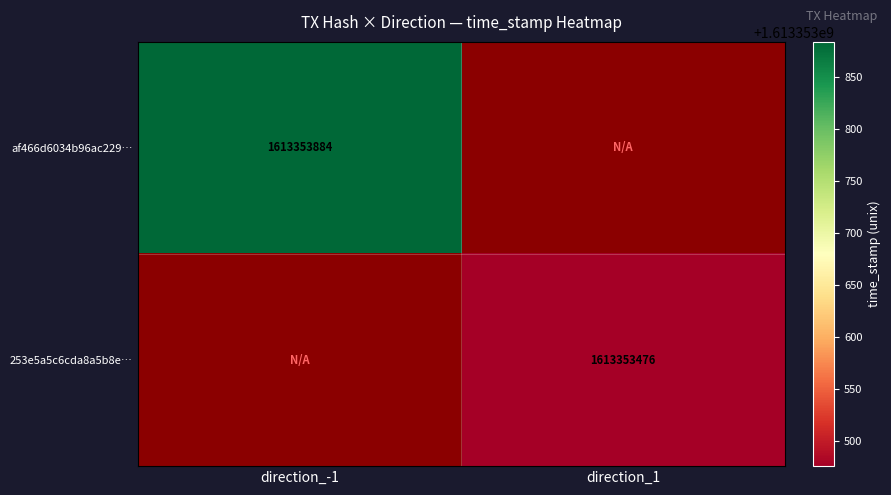

The af466d6034b96ac229… series shows 2287150829 at direction_-1. True or false?

False